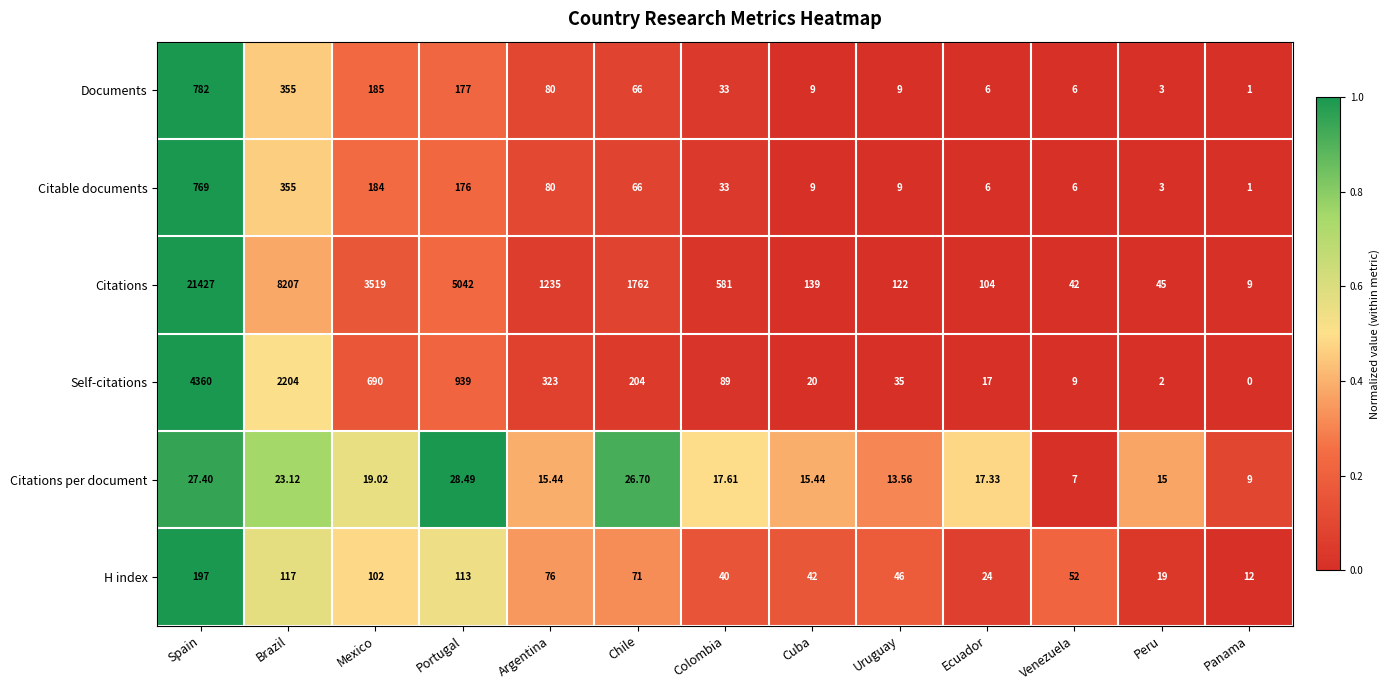

Which series has the largest range (max minus min)?

Citations